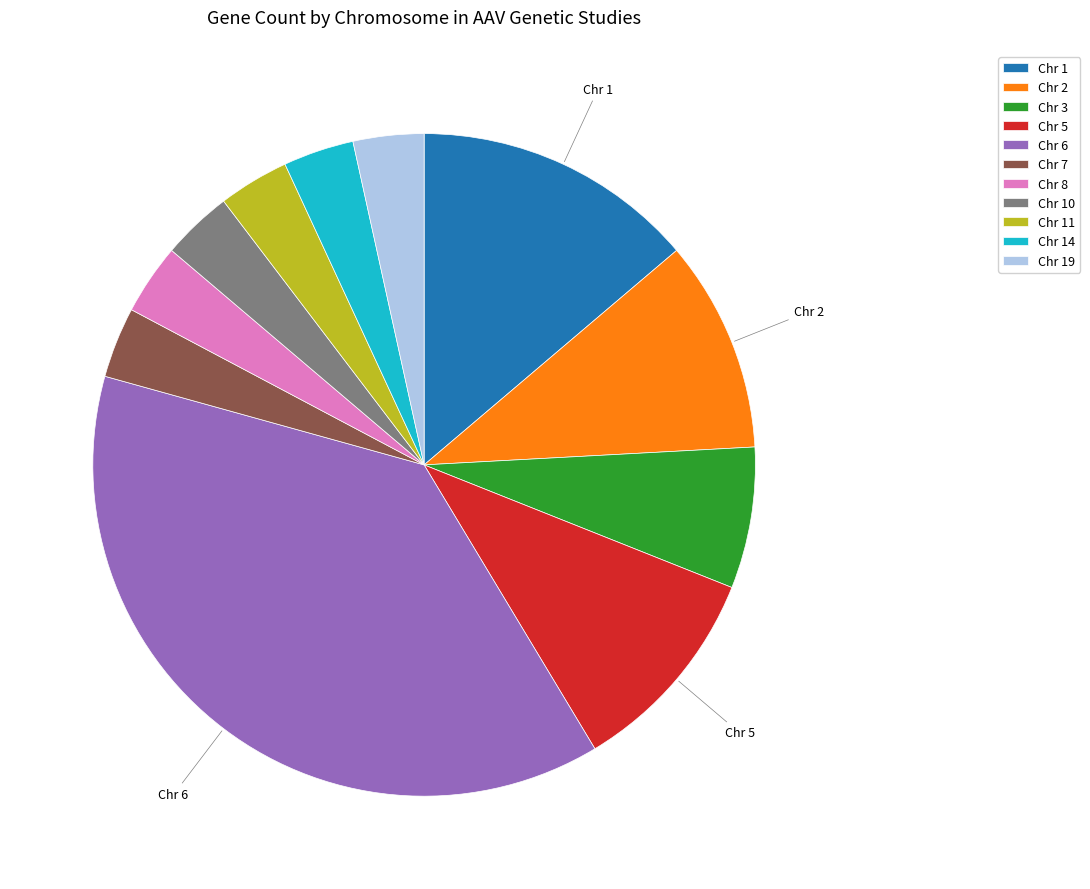

How many slices are in this pie chart?

11